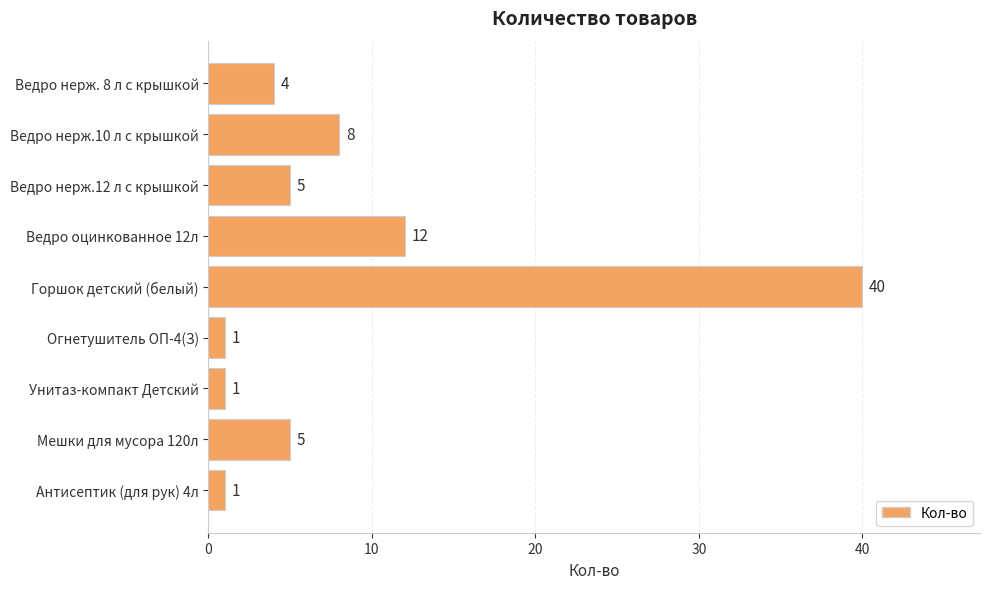

What is the difference between the maximum and minimum values?

39